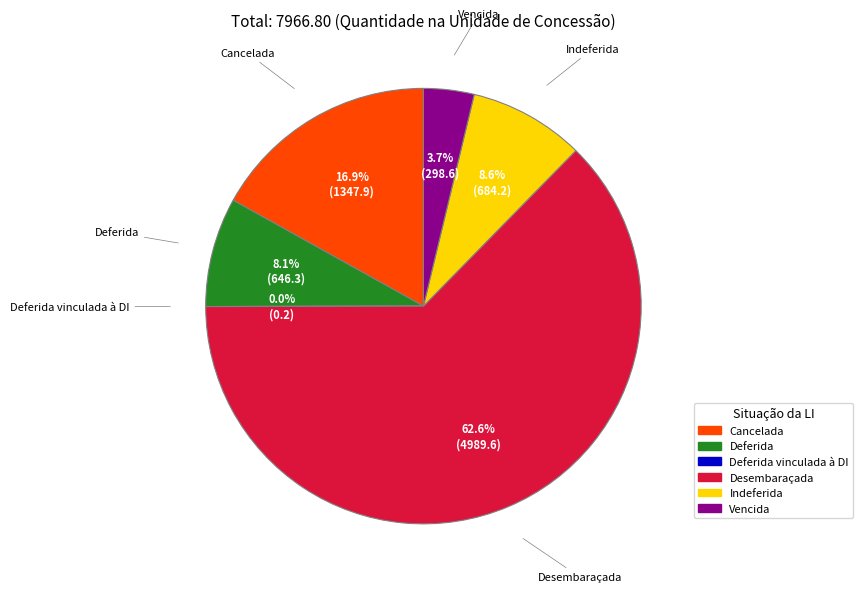

Does any single category account for the majority?

Yes